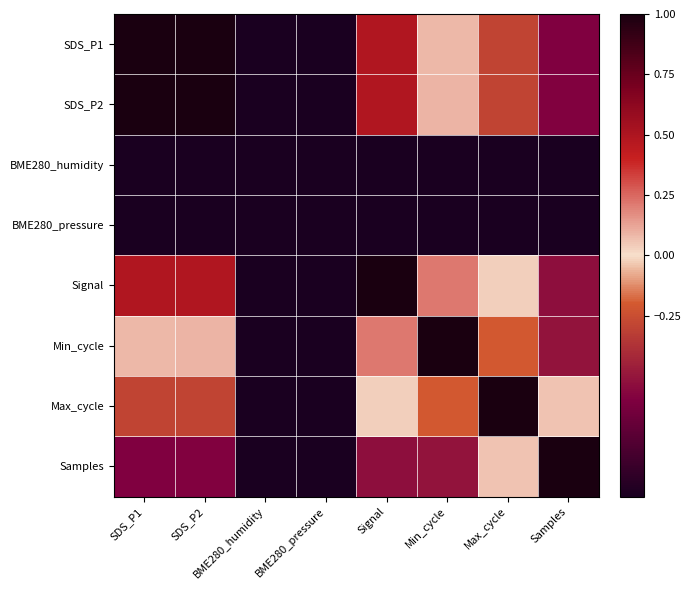

How many values in Samples are below zero?

4